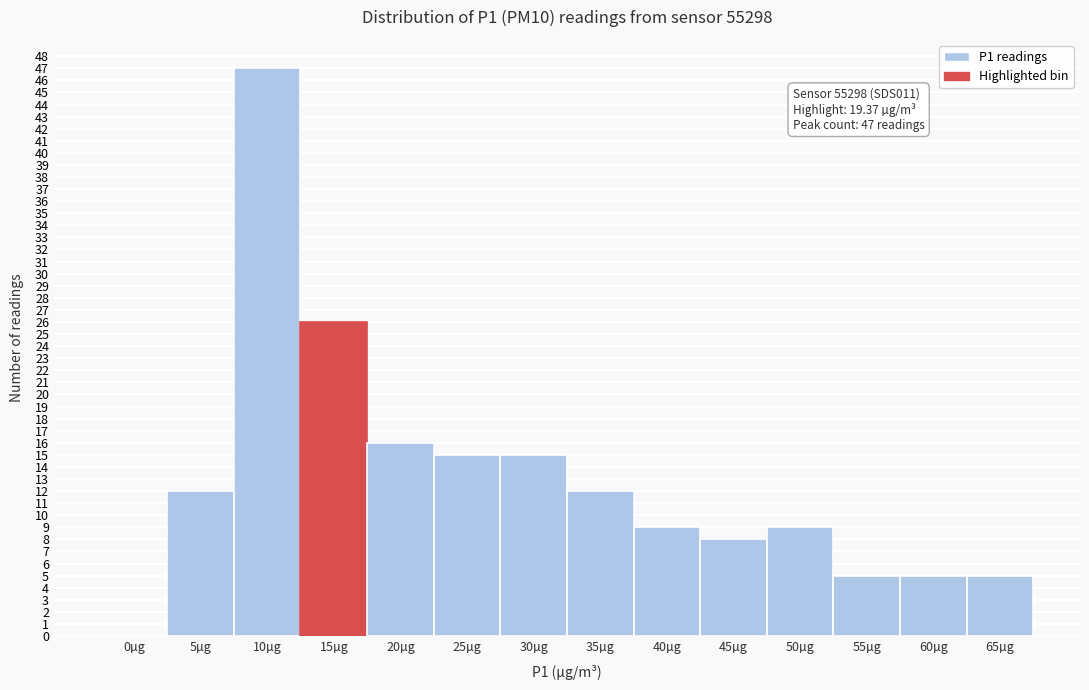

Reading left to right, what are all the values shown in this chart?

0µg=0	5µg=12	10µg=47	15µg=26	20µg=16	25µg=15	30µg=15	35µg=12	40µg=9	45µg=8	50µg=9	55µg=5	60µg=5	65µg=5